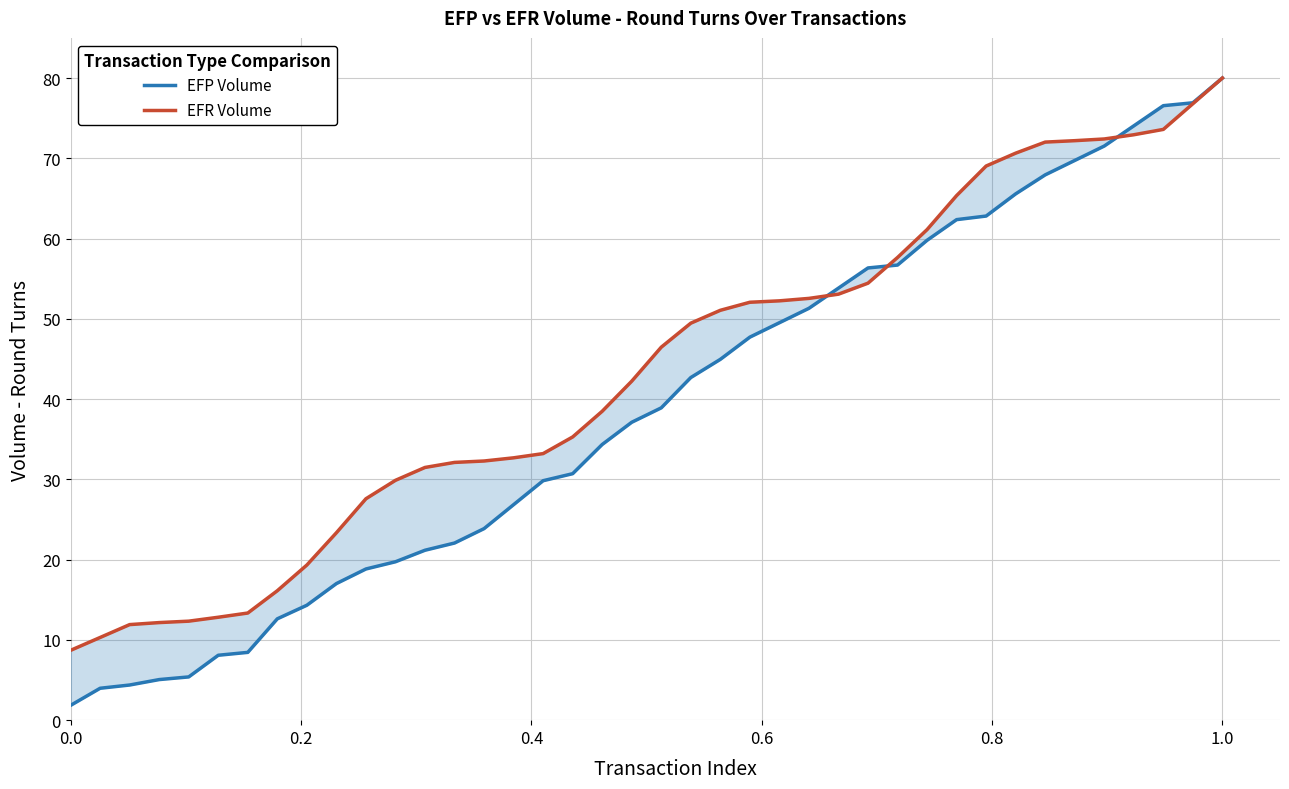

What is the average value of the EFP Volume series?

38.9